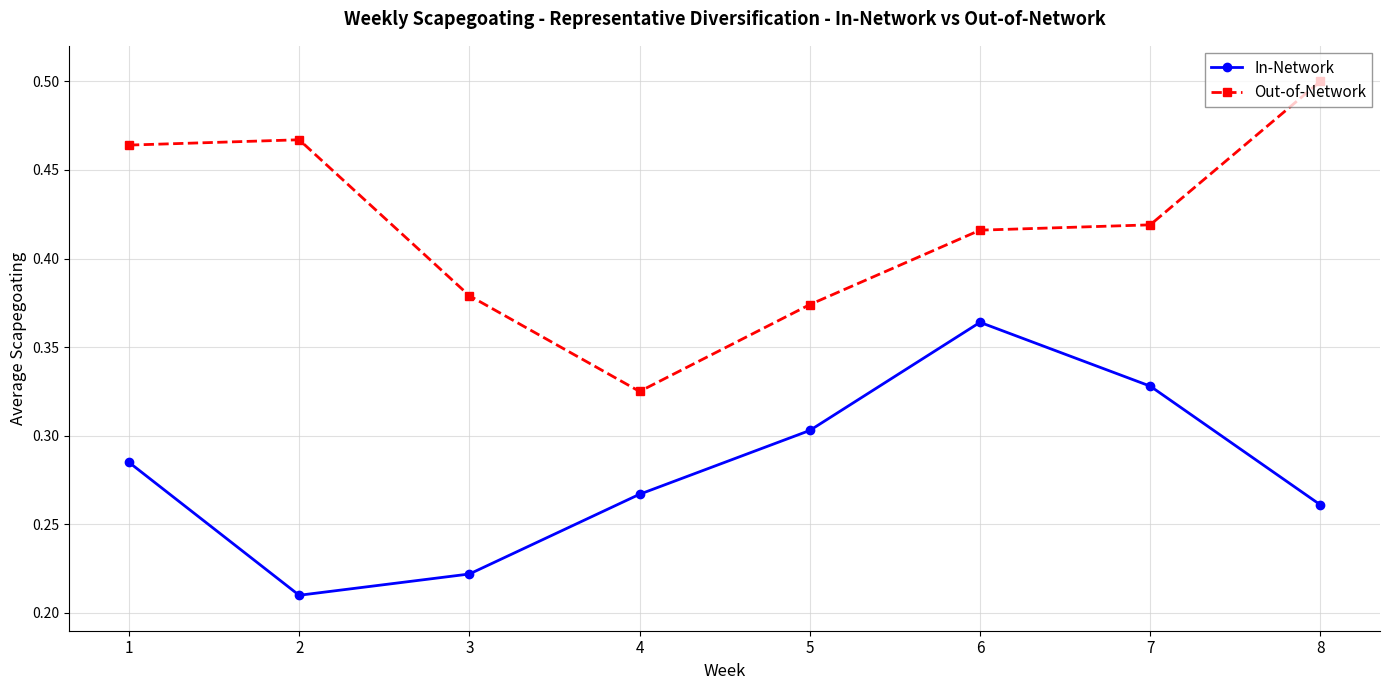

True or false: Out-of-Network has more than 0 points higher than both neighbors.

True